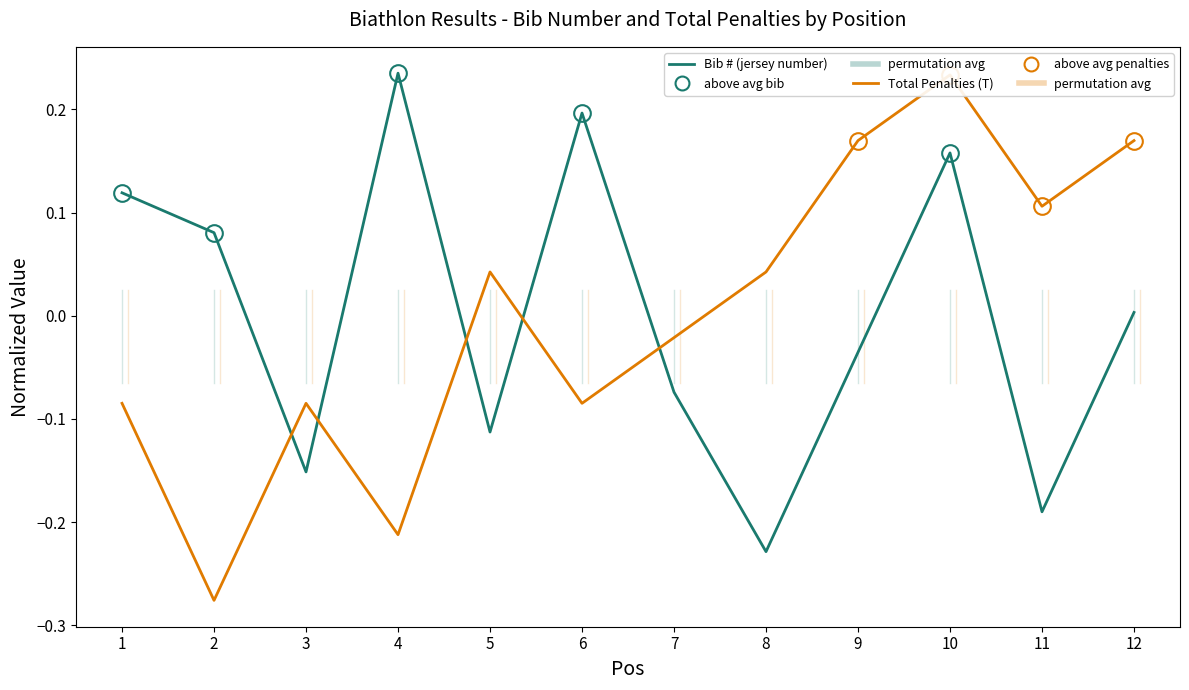

True or false: Total Penalties (T) has a value of 0.1 at 11.

True